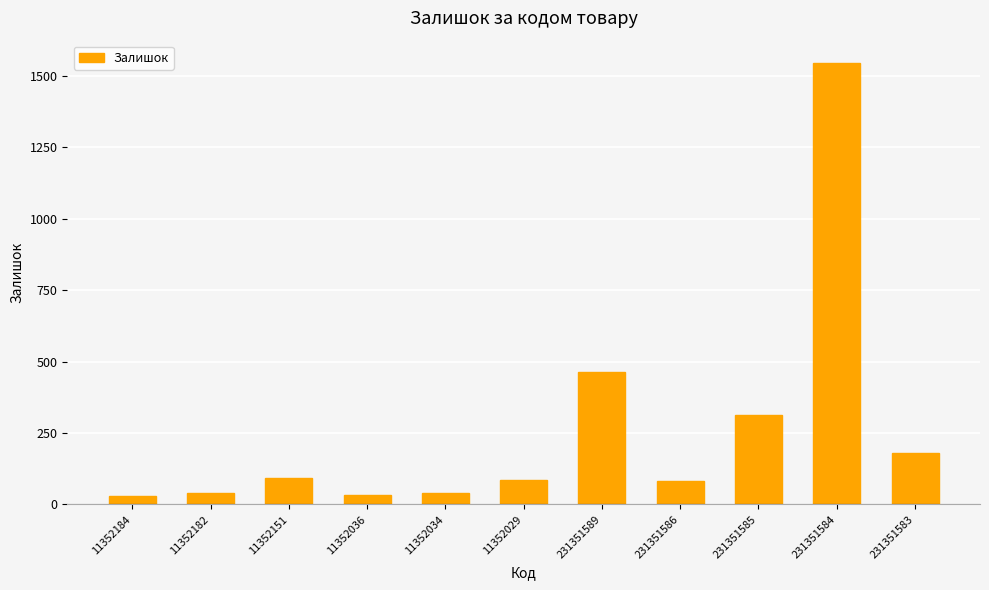

Between 231351589 and 11352182, which is larger?

231351589